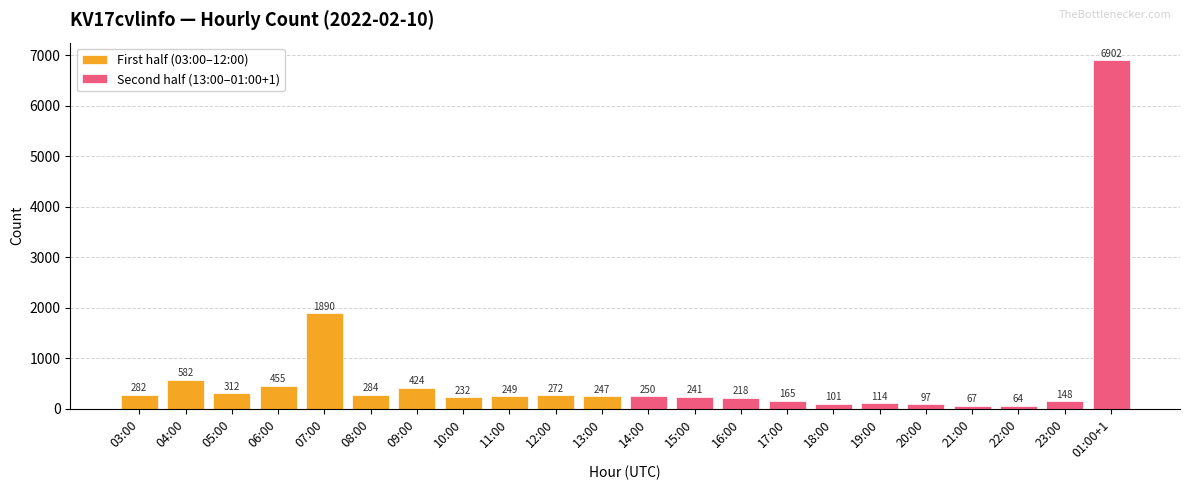

At which label does First half (03:00–12:00) first exceed 284?

04:00